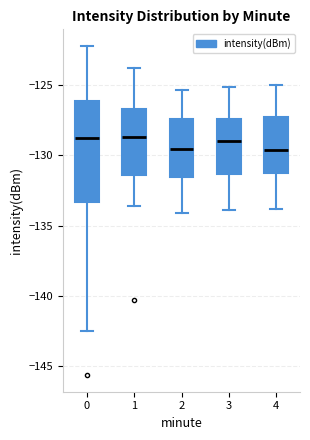

Where does the upper whisker of the box at x = 4 end on the y-axis? The values are not printed on the chart, so give them approximately, as read against the axis.

-125.0